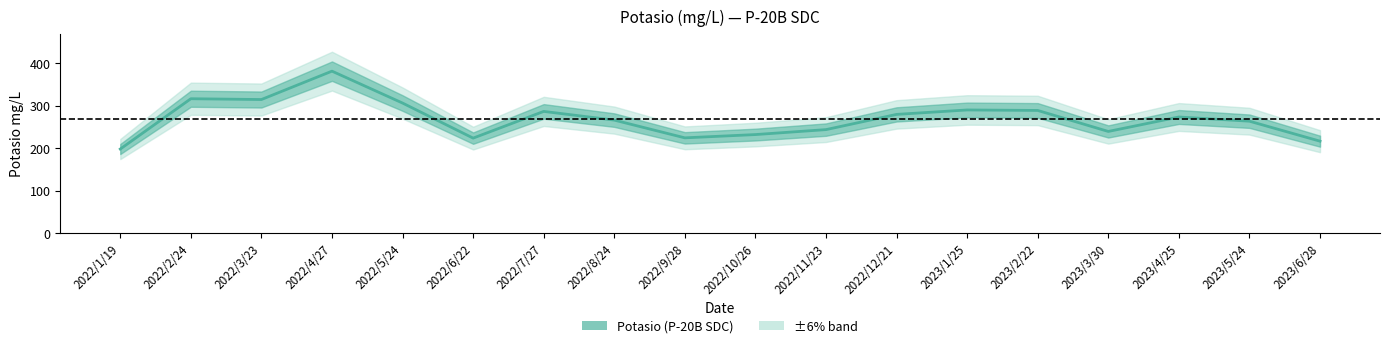

What is the difference between the second highest and second lowest values?

100.1